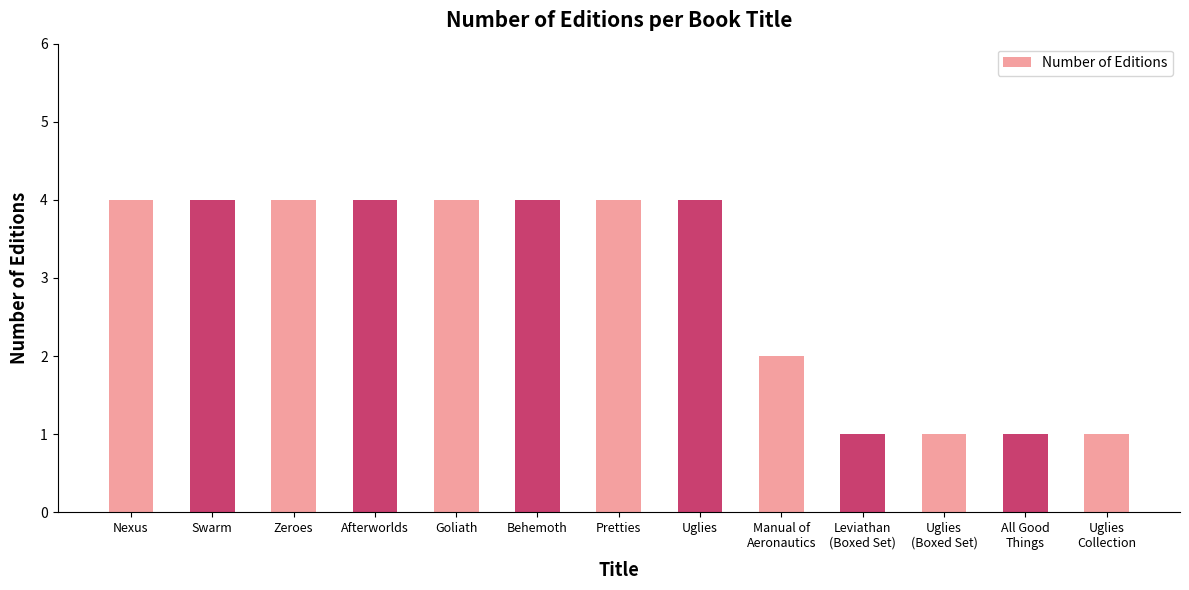

What is the sum of all values?

38